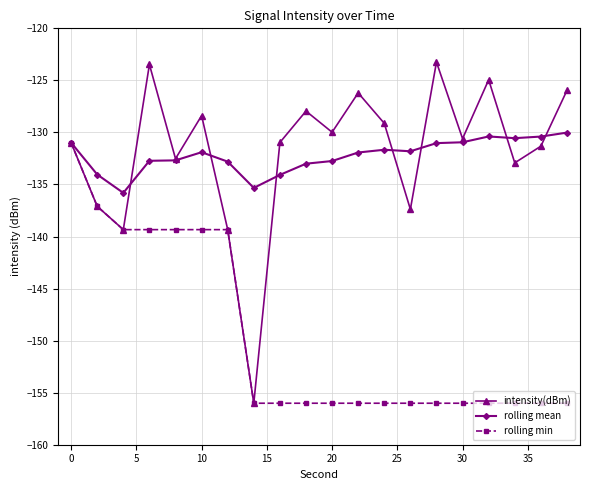

What is the value of the rolling min point at the 9th from the left?

-156.0